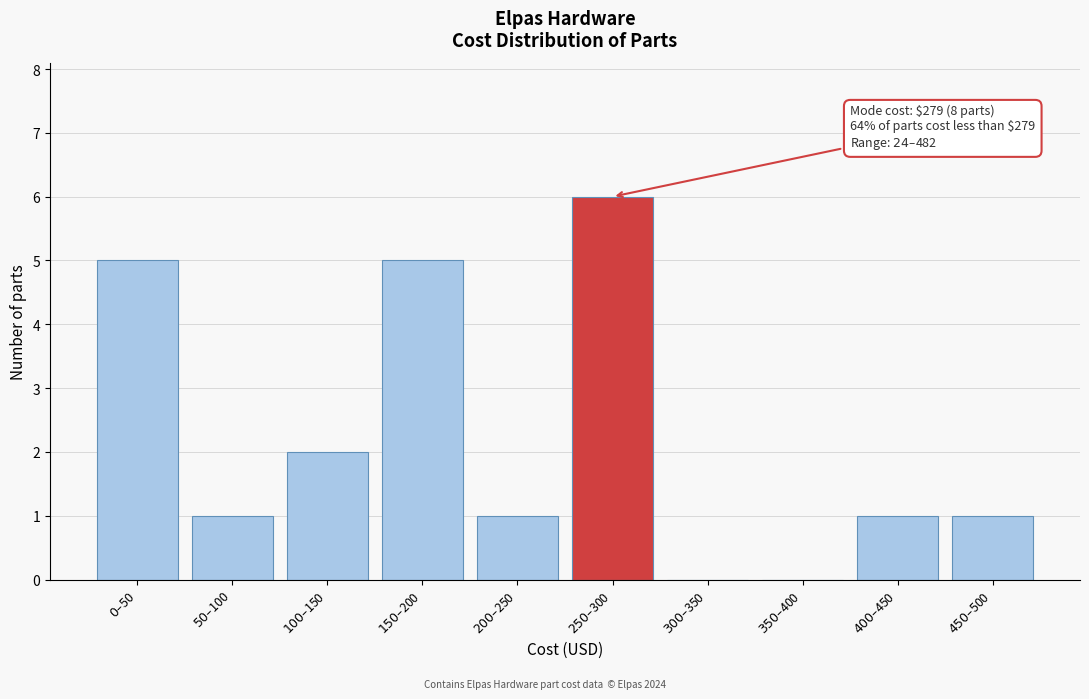

What is the sum of all values?

22